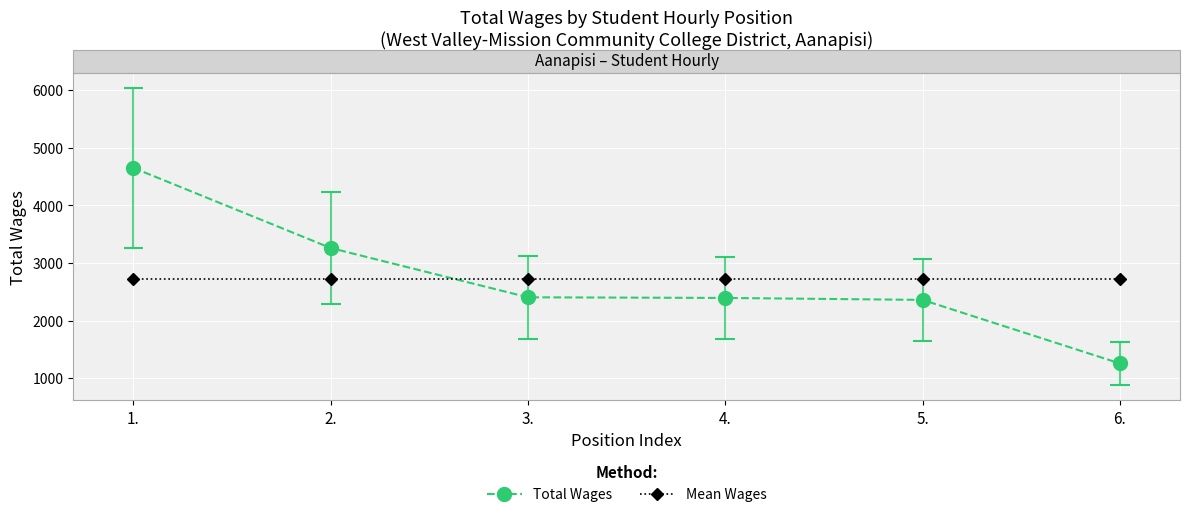

How many lines are shown in the chart?

2